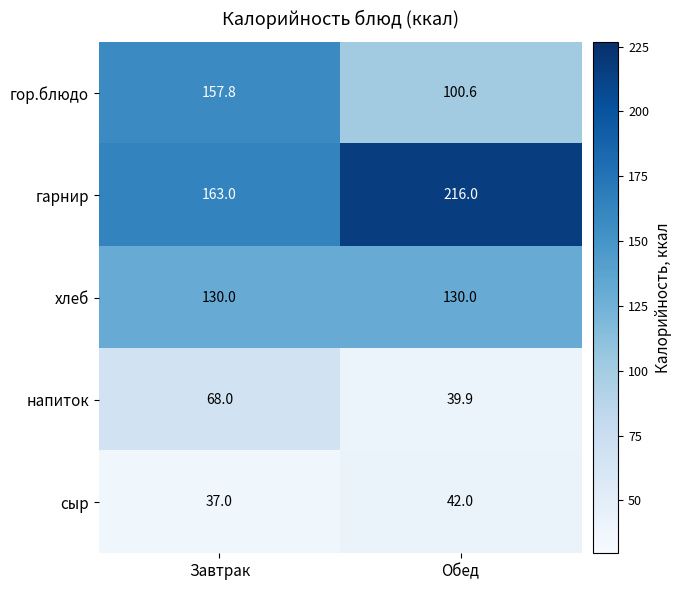

What is the greatest value displayed?

216.0